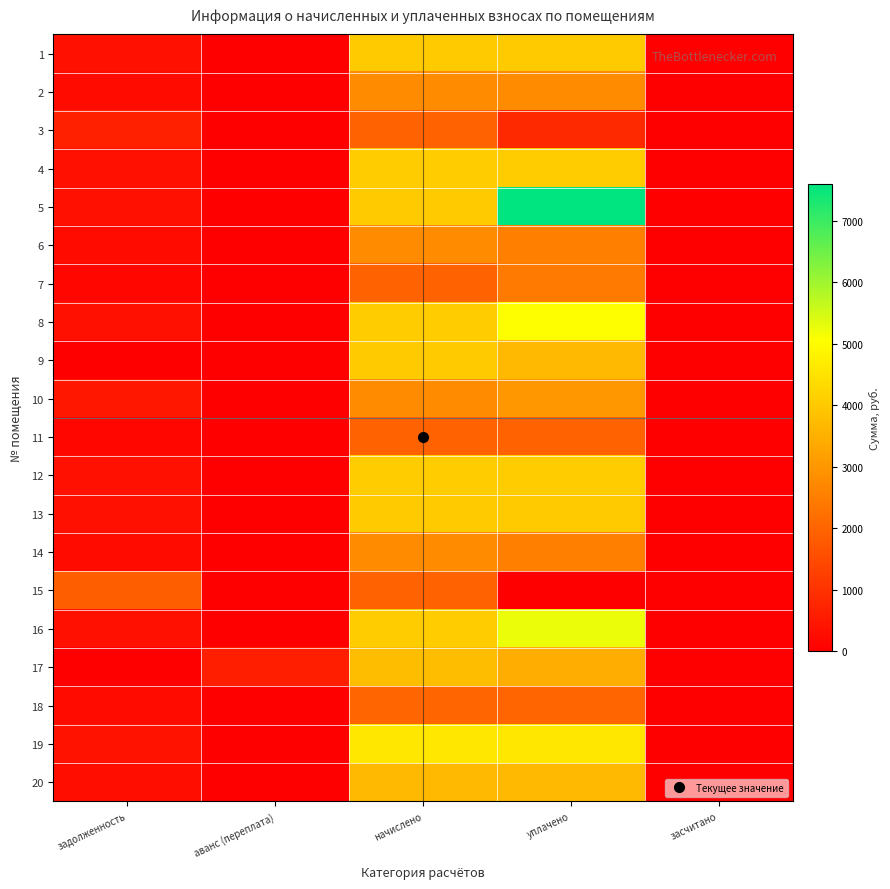

Between задолженность and уплачено, which is larger?

уплачено